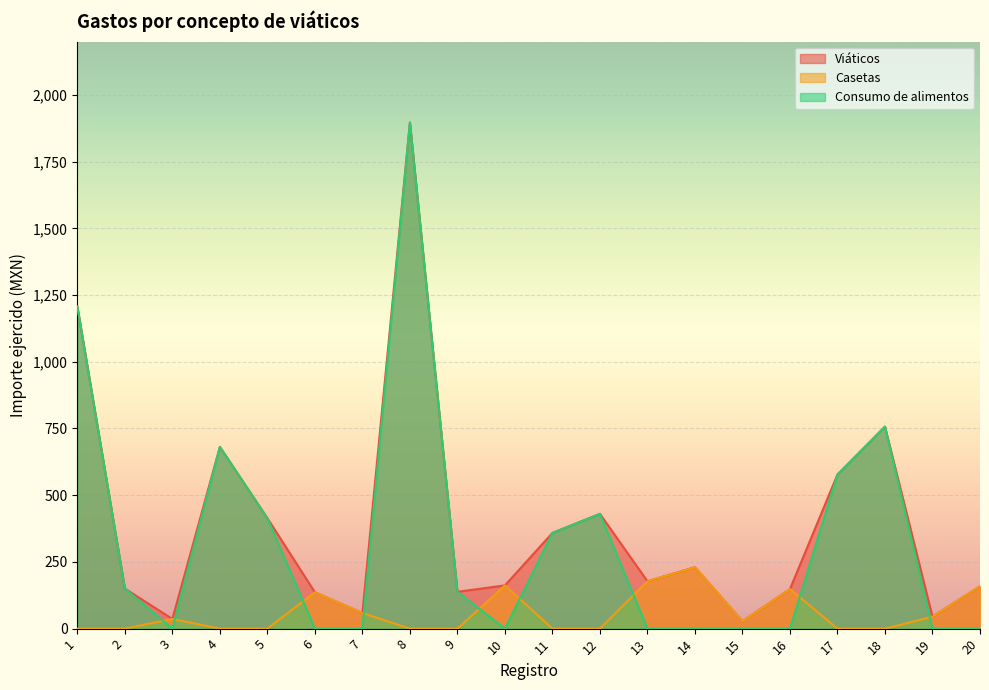

True or false: Consumo de alimentos and Casetas intersect in this chart.

True